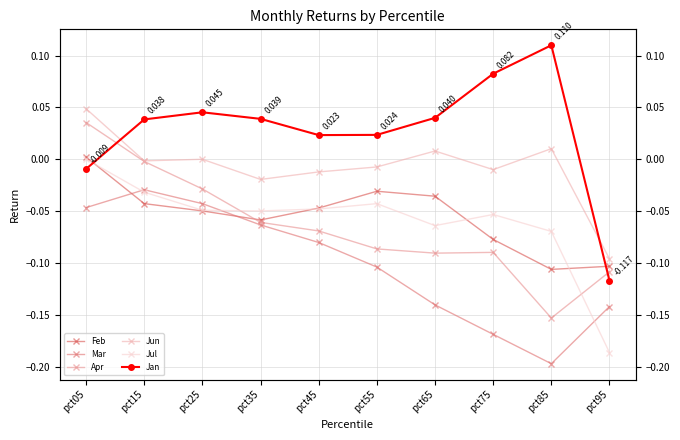

What is the difference between the second highest and minimum values in the Jun series?

0.1